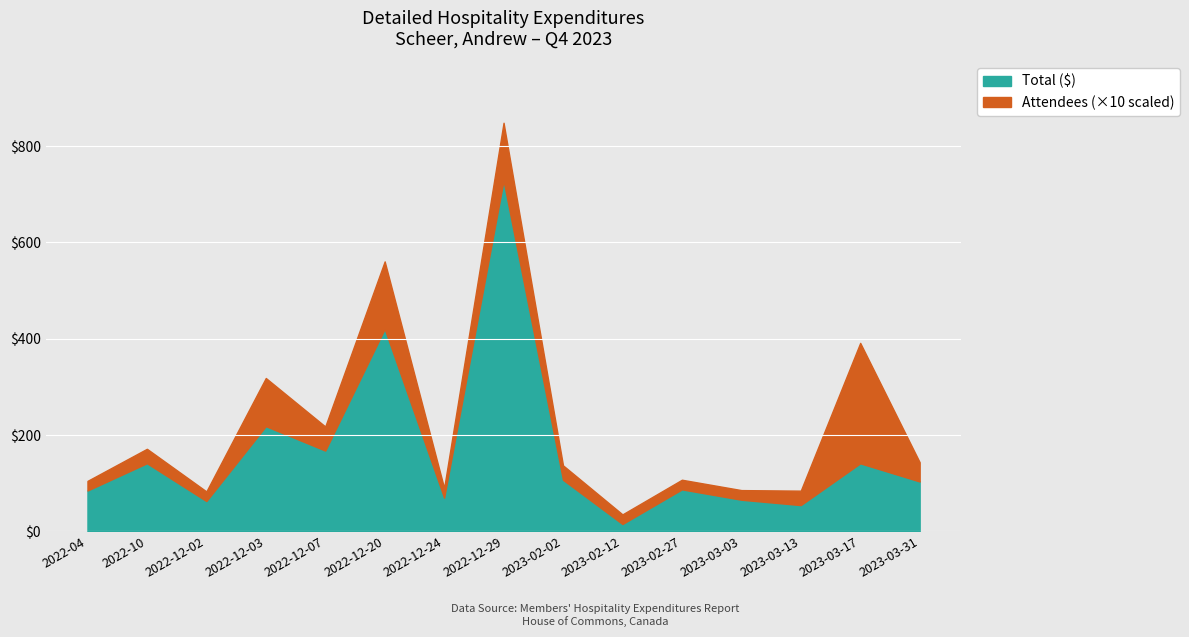

What is the difference between the maximum and second lowest values in the Attendees series?

23.0